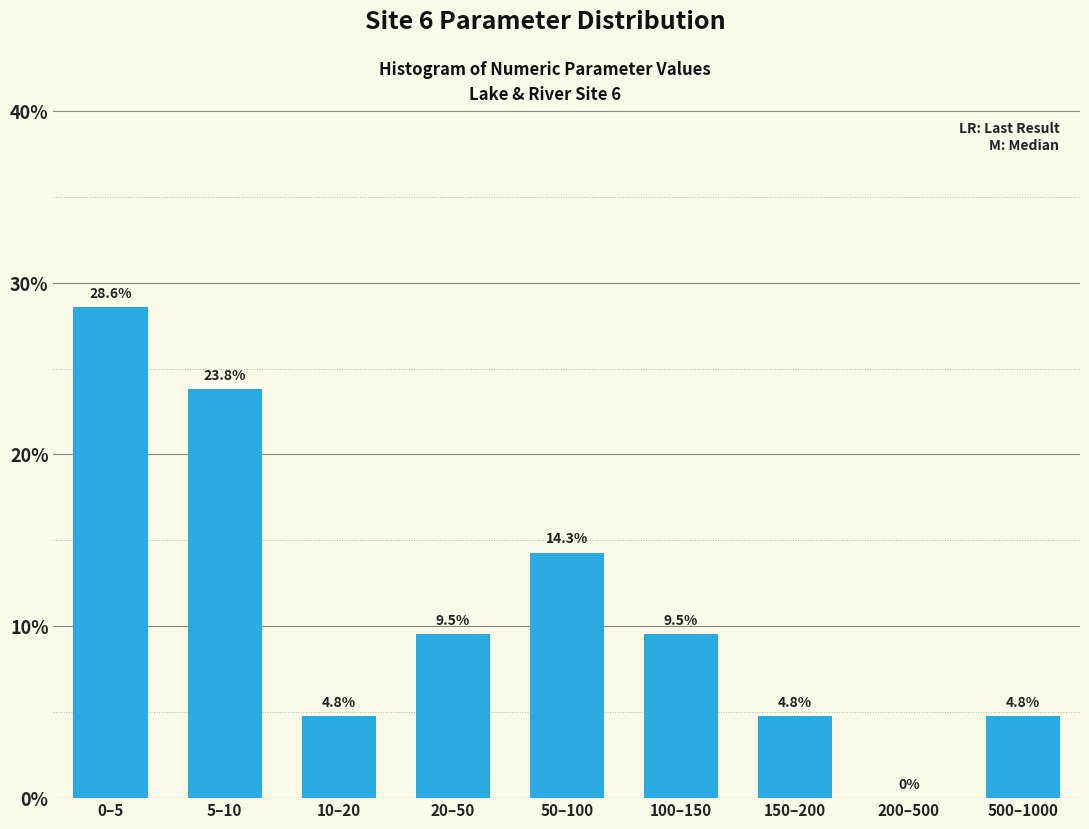

Reading right to left, extract all data points from this chart.

500–1000=4.8	200–500=0.0	150–200=4.8	100–150=9.5	50–100=14.3	20–50=9.5	10–20=4.8	5–10=23.8	0–5=28.6